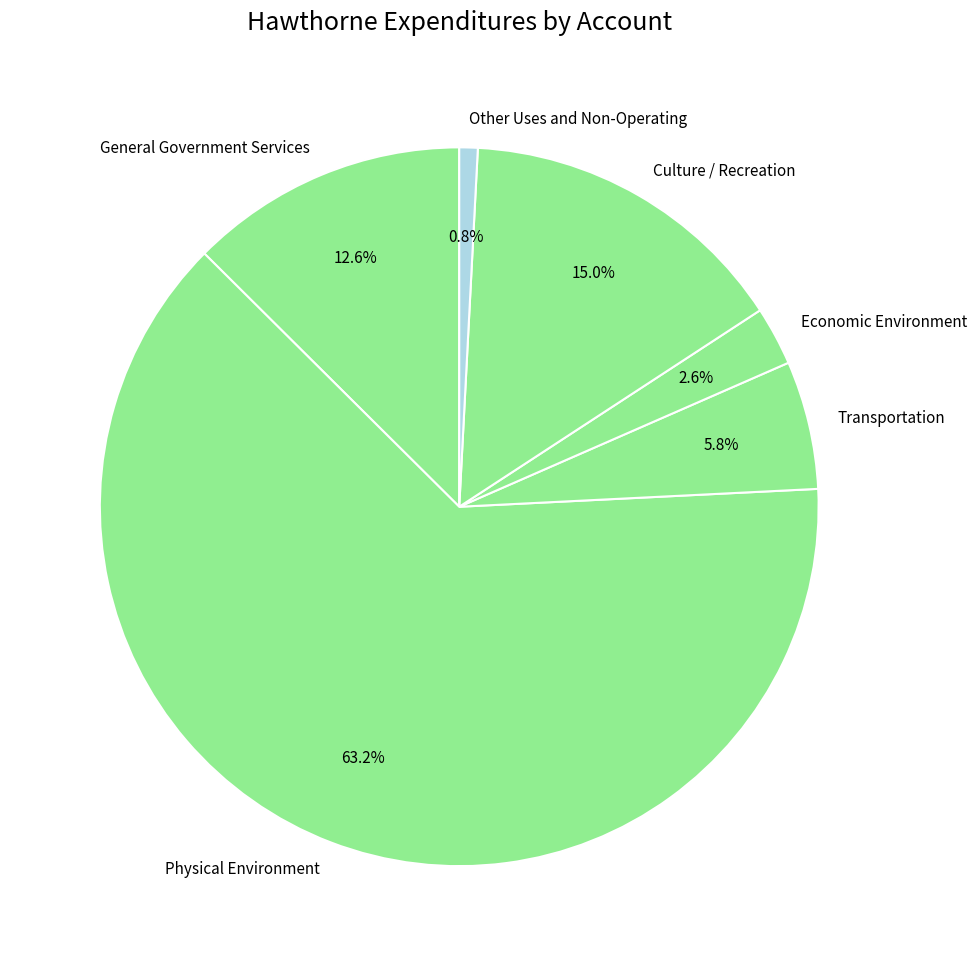

What portion of the pie excludes General Government Services?

87.4%